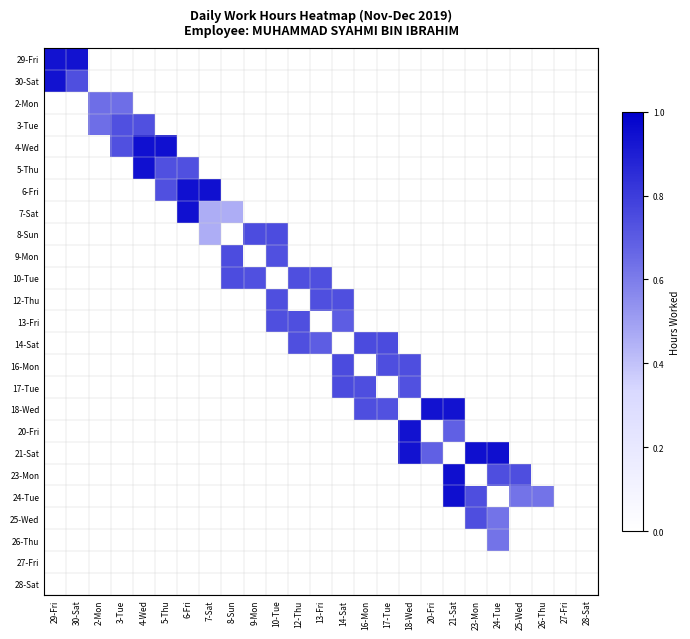

Which has a higher value, 8-Sun or 16-Mon?

8-Sun